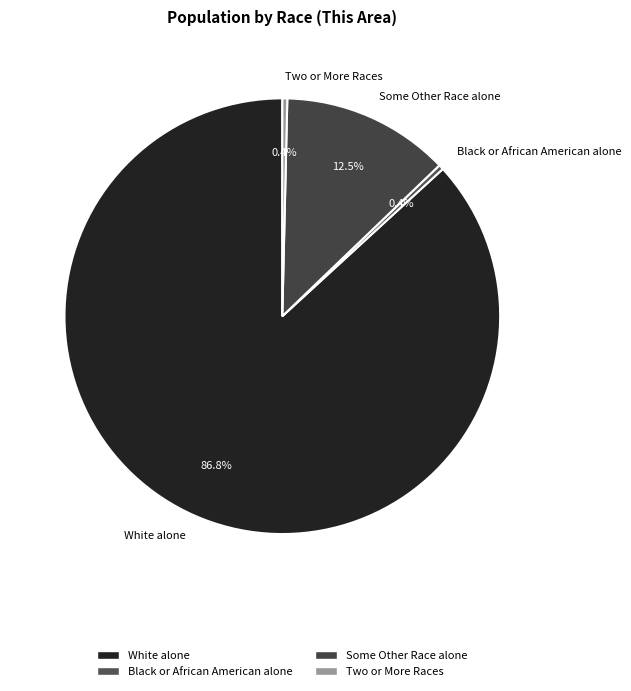

Which has a higher value, White alone or Some Other Race alone?

White alone